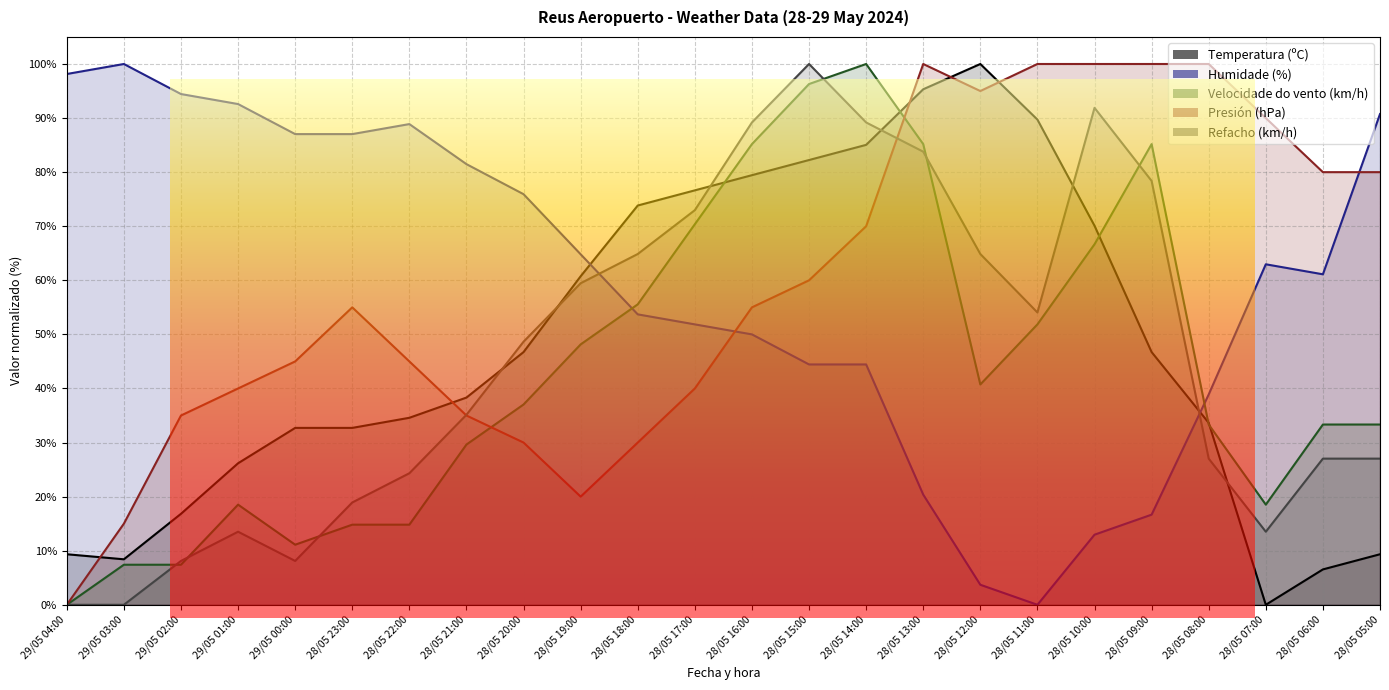

Which has a higher value, 28/05 15:00 or 29/05 04:00?

28/05 15:00